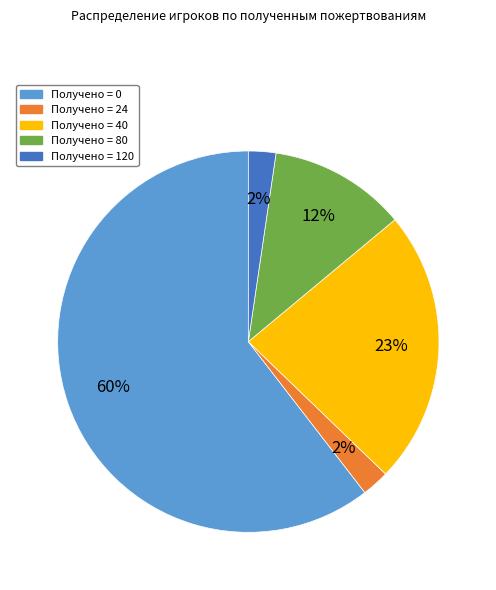

To the nearest percent, what is the average slice percentage?

20%